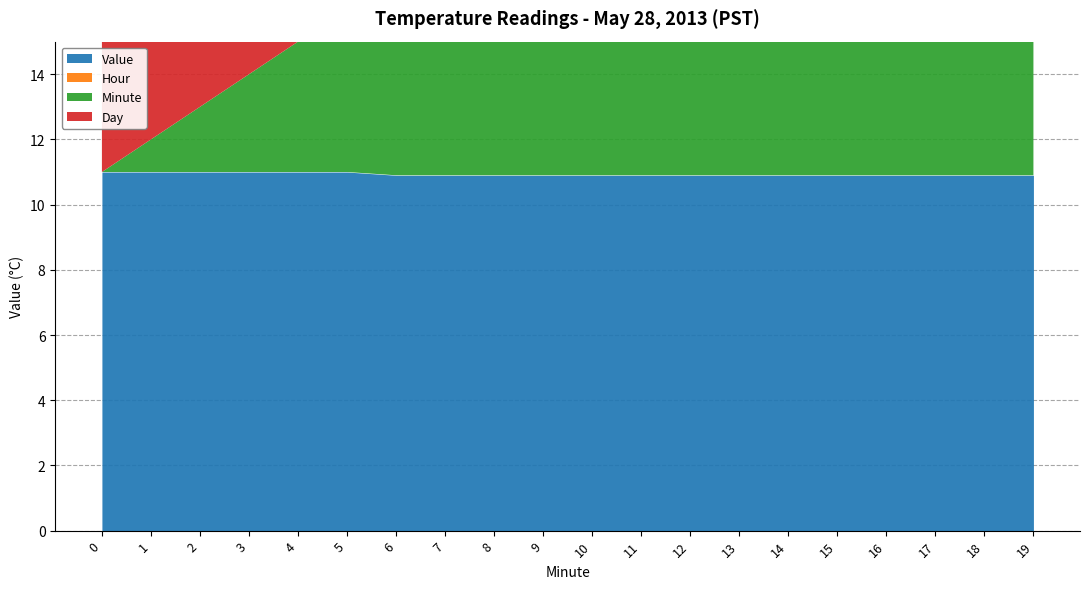

Is it true that Value equals 3.4 at 0?

False